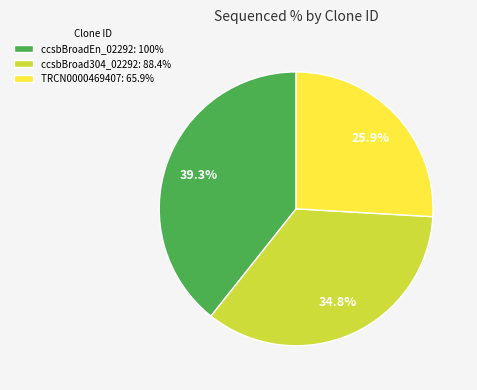

Rank the categories by value from lowest to highest.

TRCN0000469407, ccsbBroad304_02292, ccsbBroadEn_02292